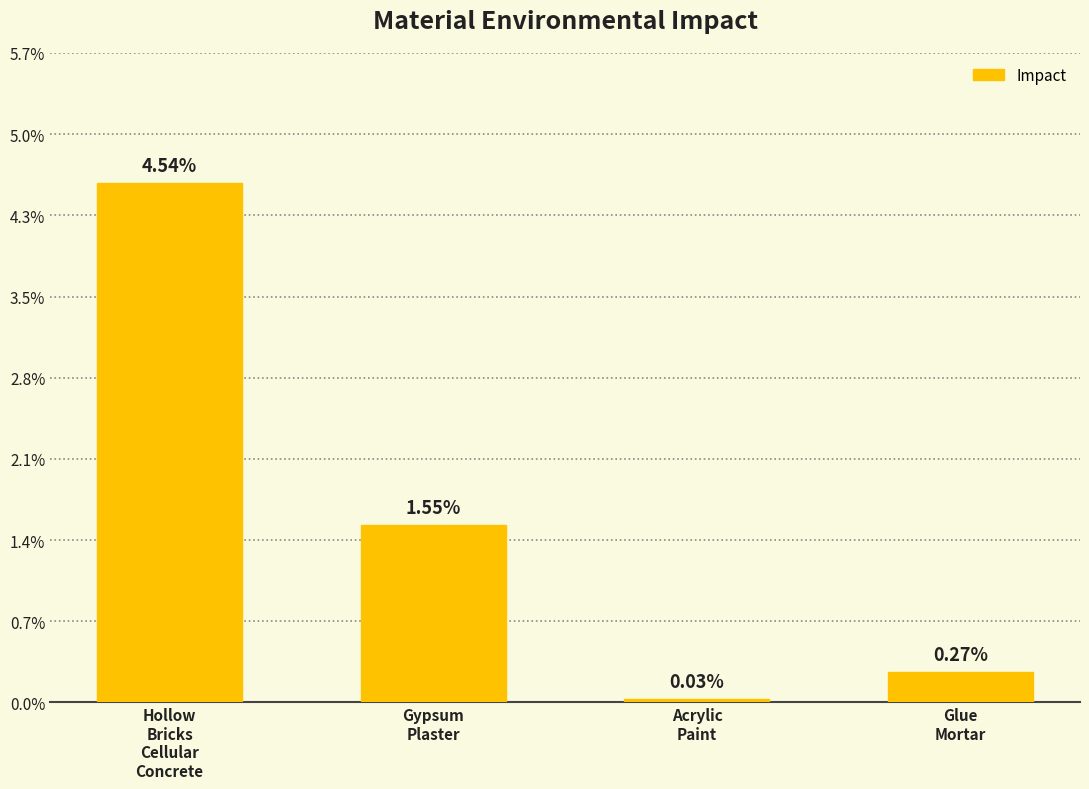

Does the chart contain any negative values?

No